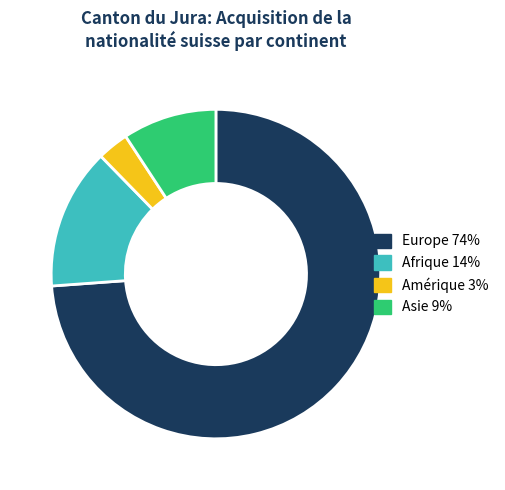

True or false: Afrique accounts for 14% of the total.

True